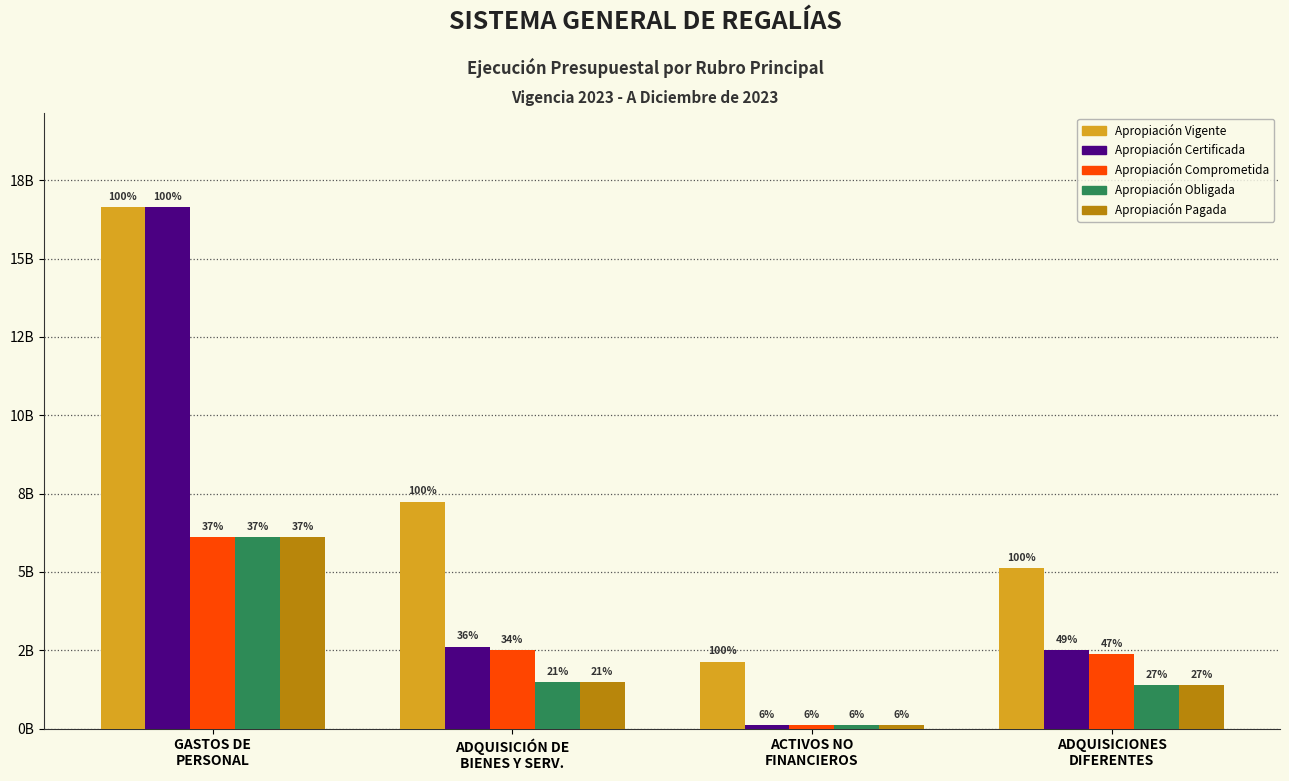

What is the difference between the Apropiación Comprometida values at ADQUISICIONES
DIFERENTES and ADQUISICIÓN DE
BIENES Y SERV.?

117810000.0